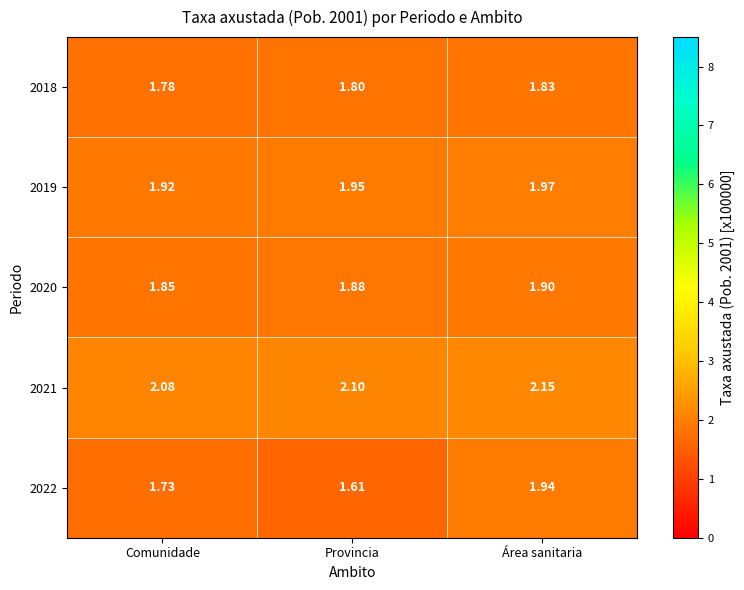

At how many categories does at least one series exceed 2?

3